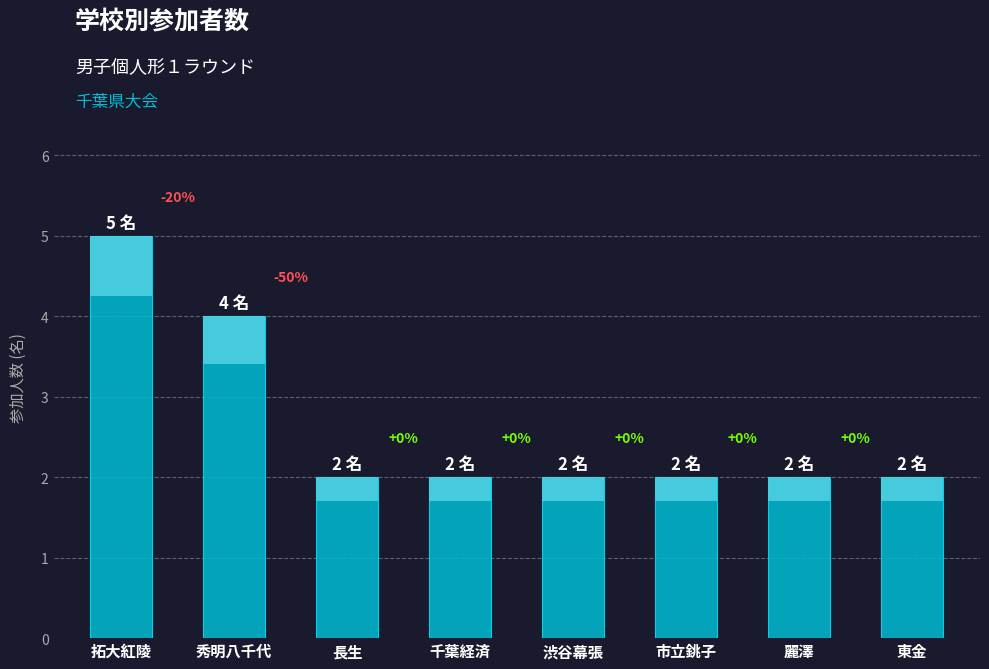

What is the sum of all values?

21